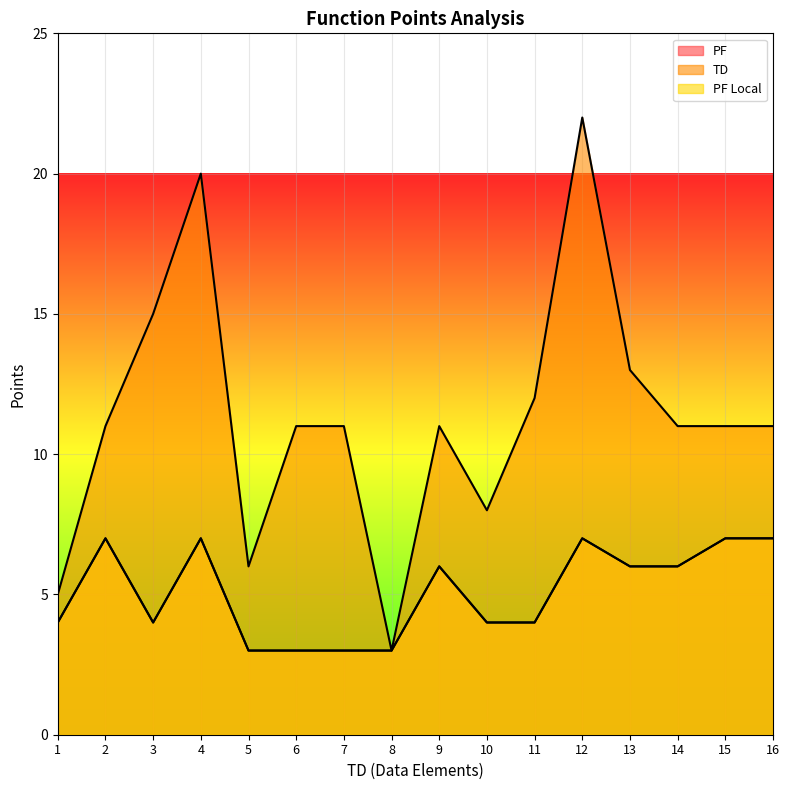

What is the smallest value displayed?

3